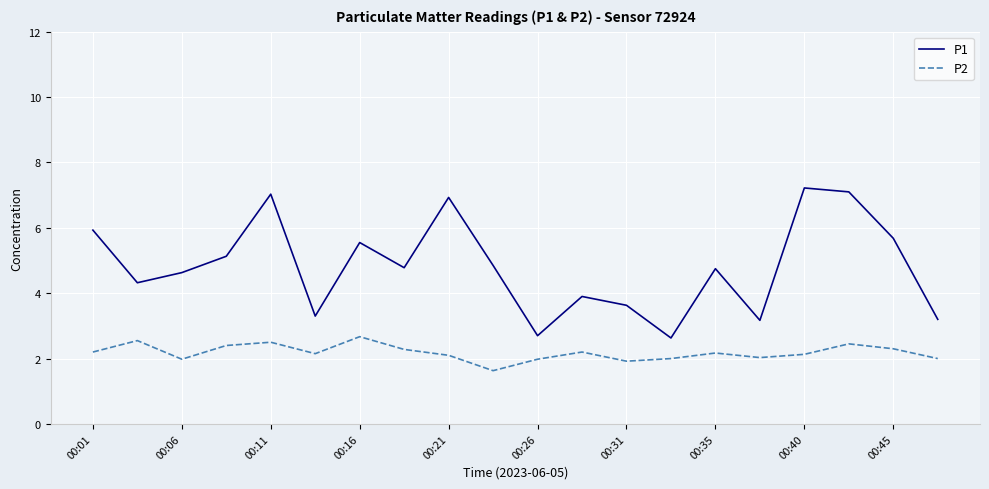

What is the greatest value displayed?

7.2